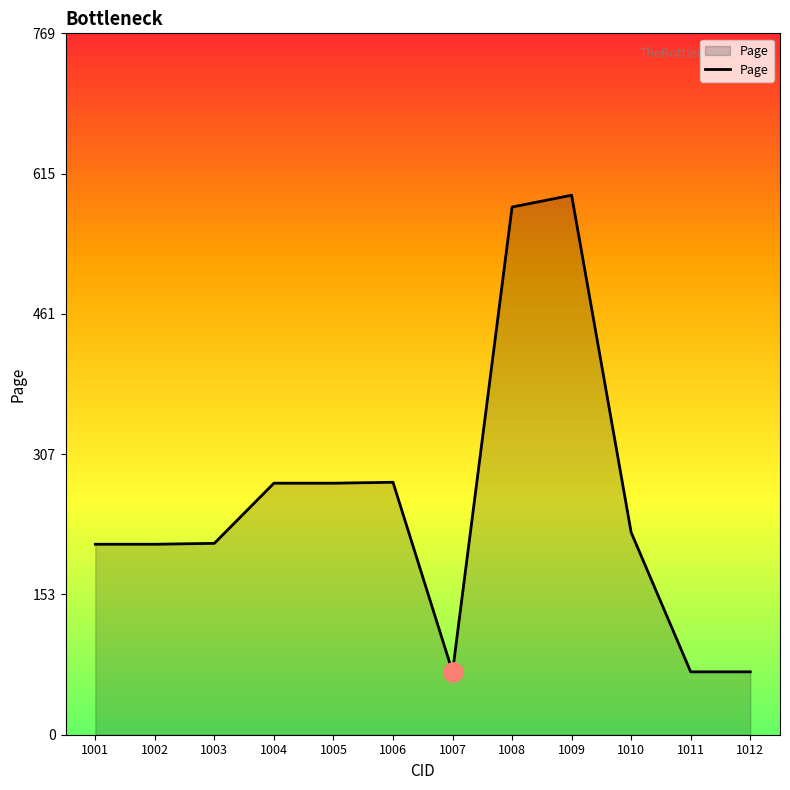

What is the difference between the maximum and minimum values?

523